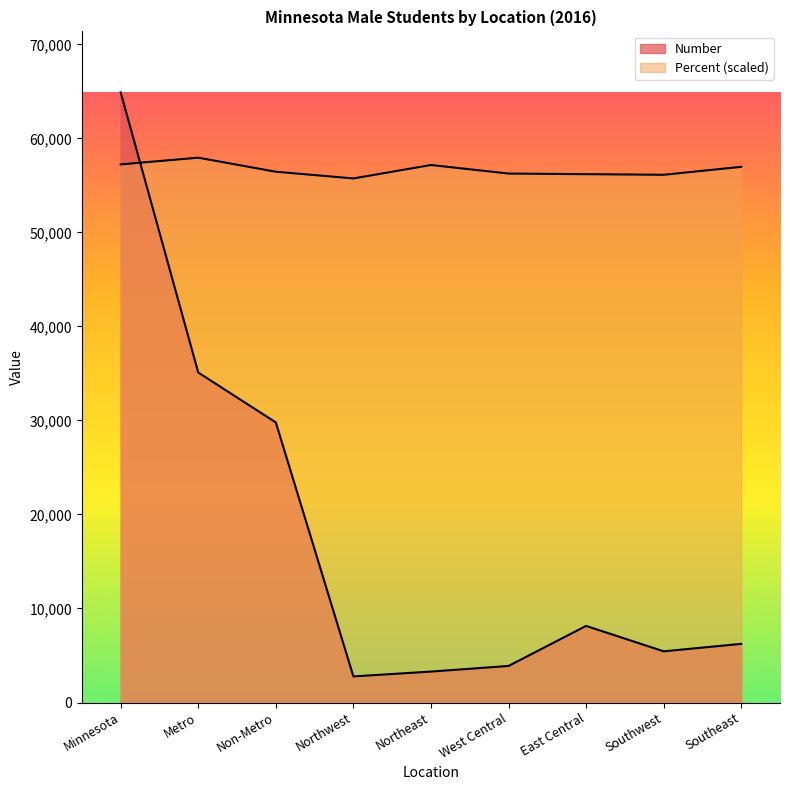

How many lines are shown in the chart?

2